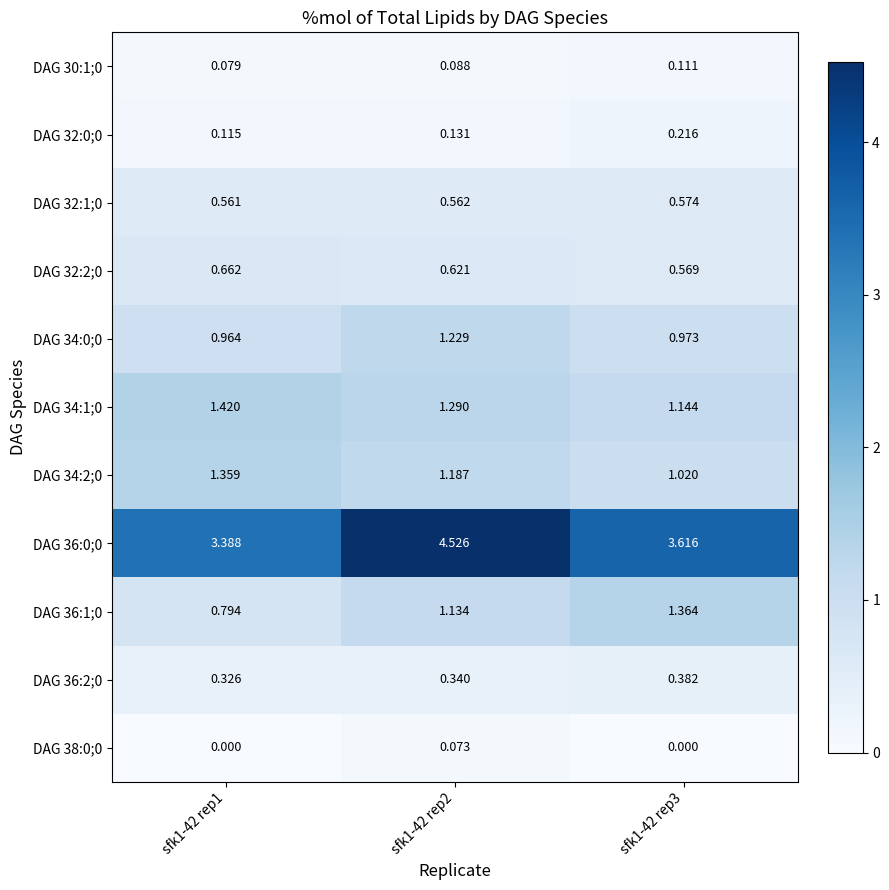

At which category is the sum across all series the highest?

sfk1-42 rep2